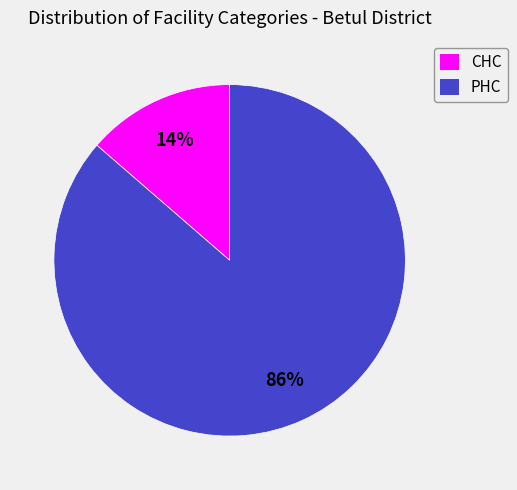

To the nearest percent, what is the combined percentage of PHC and CHC?

100%